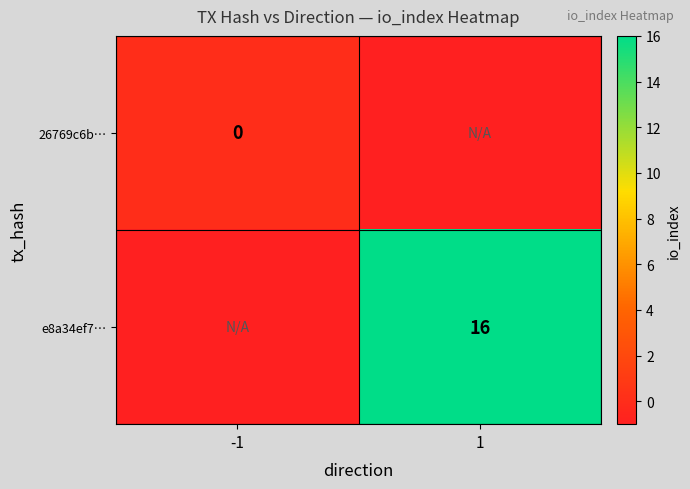

Count the number of data series in this chart.

2